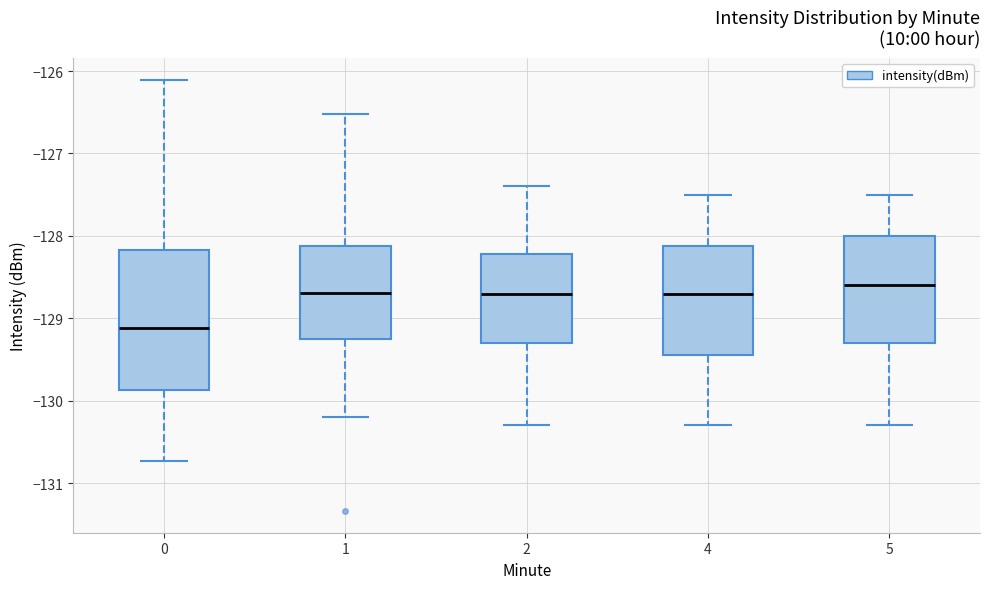

Where is the upper edge of the box at x = 4 on the y-axis? The values are not printed on the chart, so give them approximately, as read against the axis.

-128.1